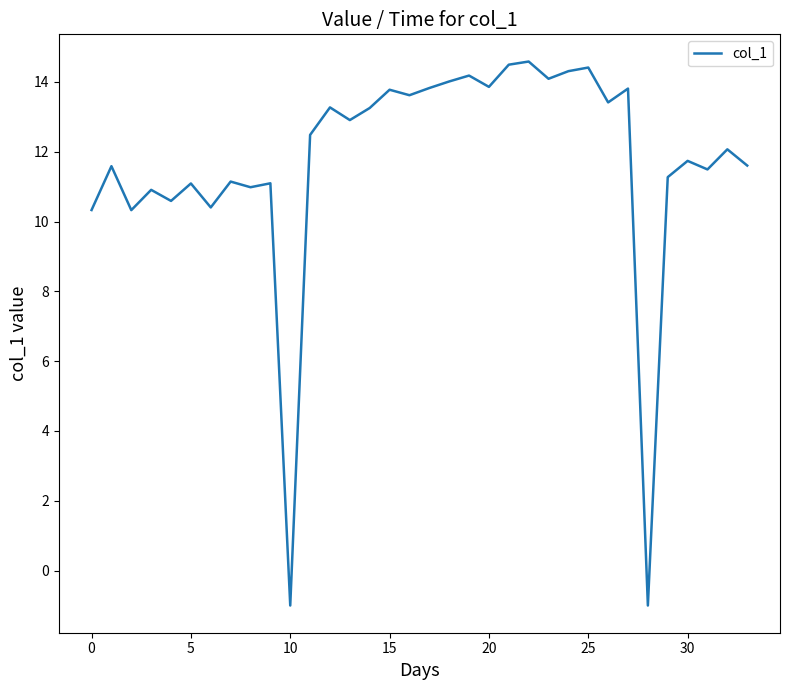

What is the difference between the maximum and minimum values?

15.6